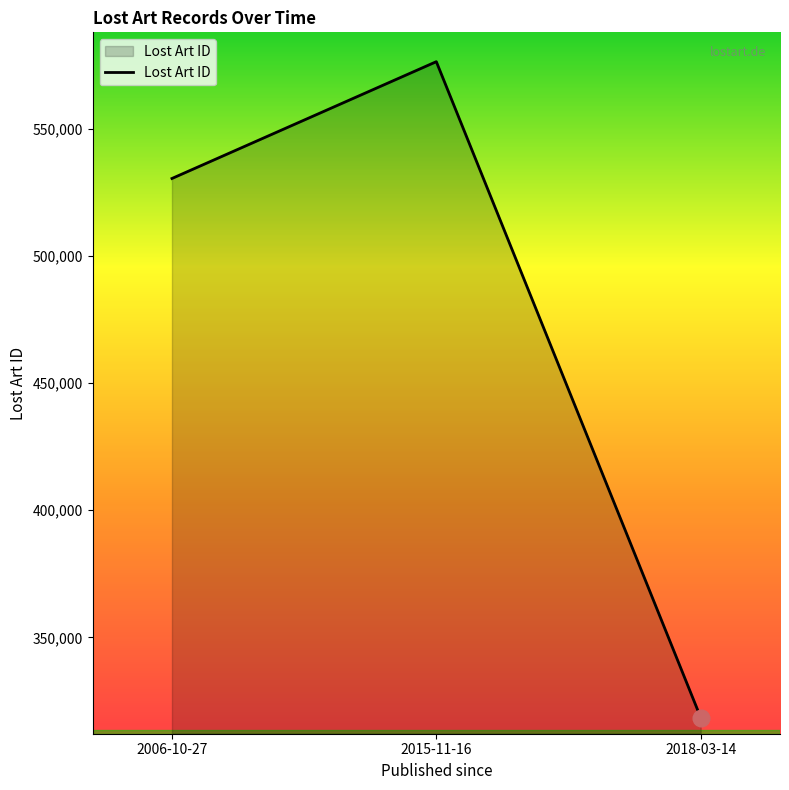

Reading right to left, extract all data points from this chart.

2018-03-14=318555	2015-11-16=576264	2006-10-27=530363